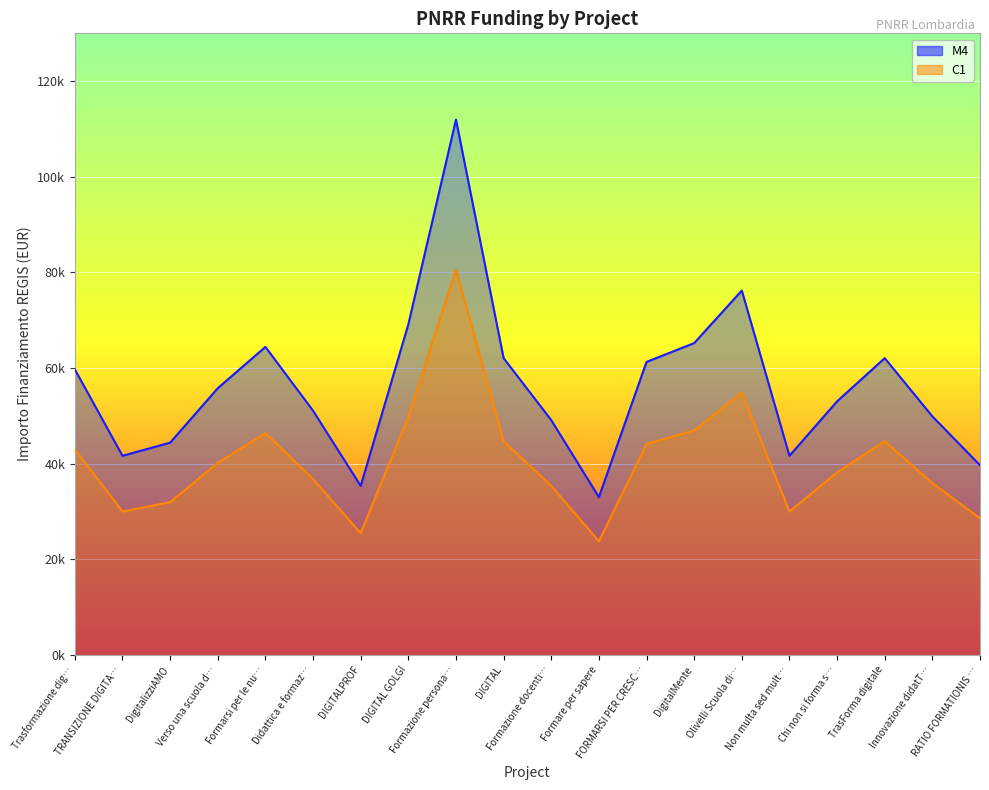

Rank the series by their maximum value, from highest to lowest.

M4, C1